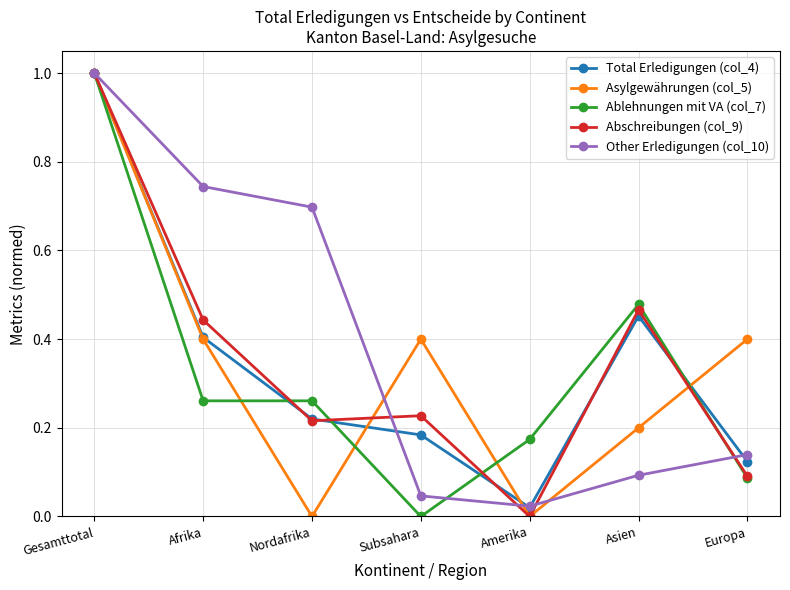

At Subsahara, list the series in order from largest to smallest.

Asylgewährungen (col_5), Abschreibungen (col_9), Total Erledigungen (col_4), Other Erledigungen (col_10), Ablehnungen mit VA (col_7)